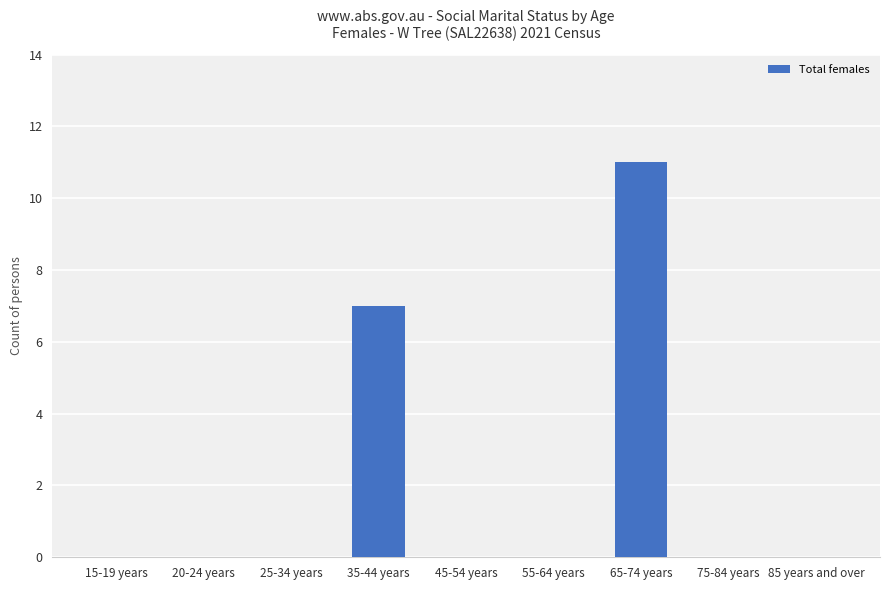

The value at 75-84 years is -7. True or false?

False